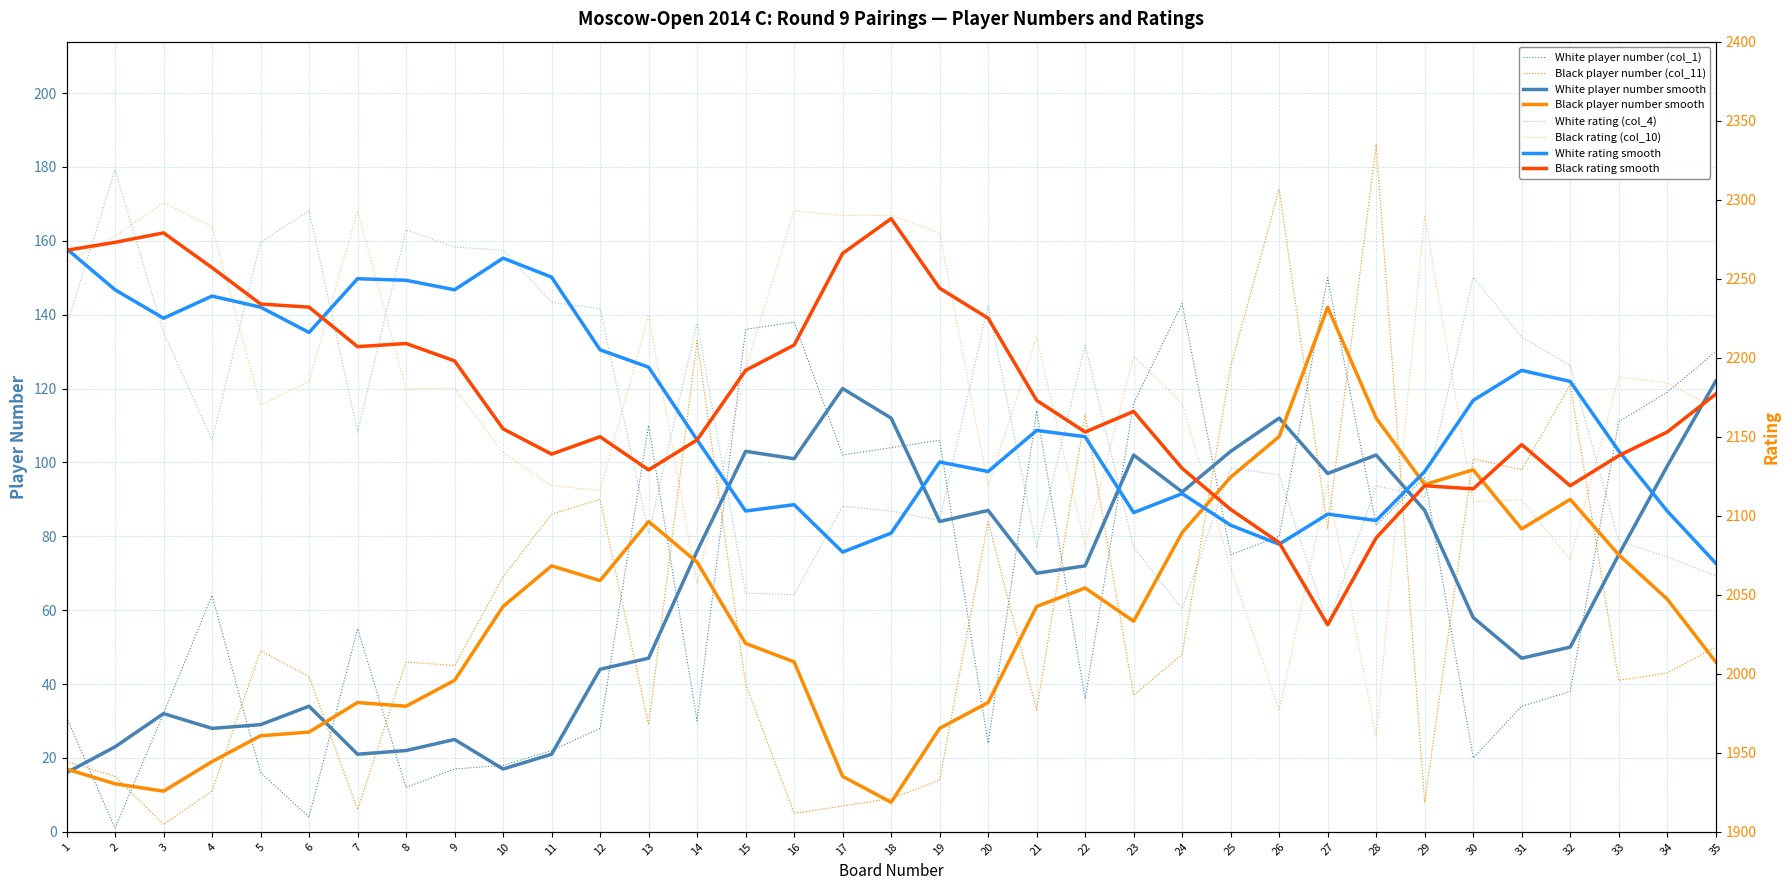

At which category does White player number (col_1) reach its first local peak?

4